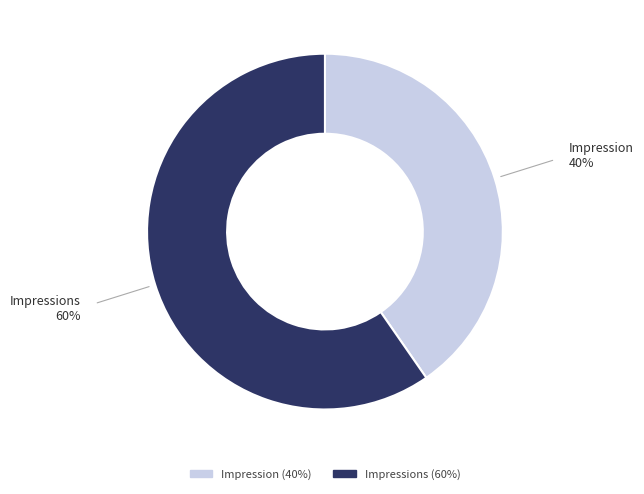

Is it true that Impressions is 60% of the pie?

True